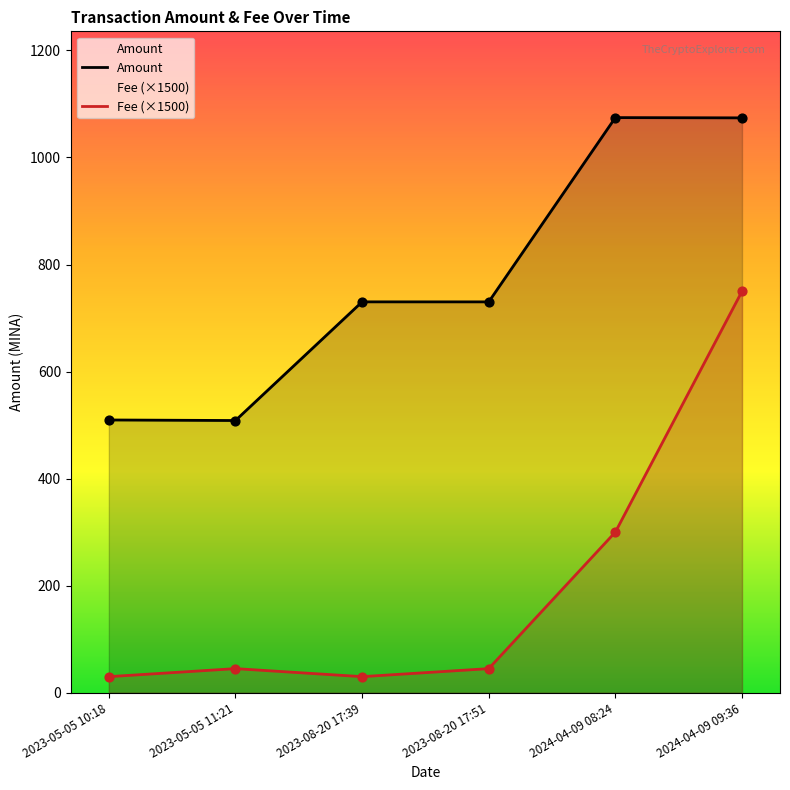

Which series reaches the minimum Y coordinate?

Fee (×1500)